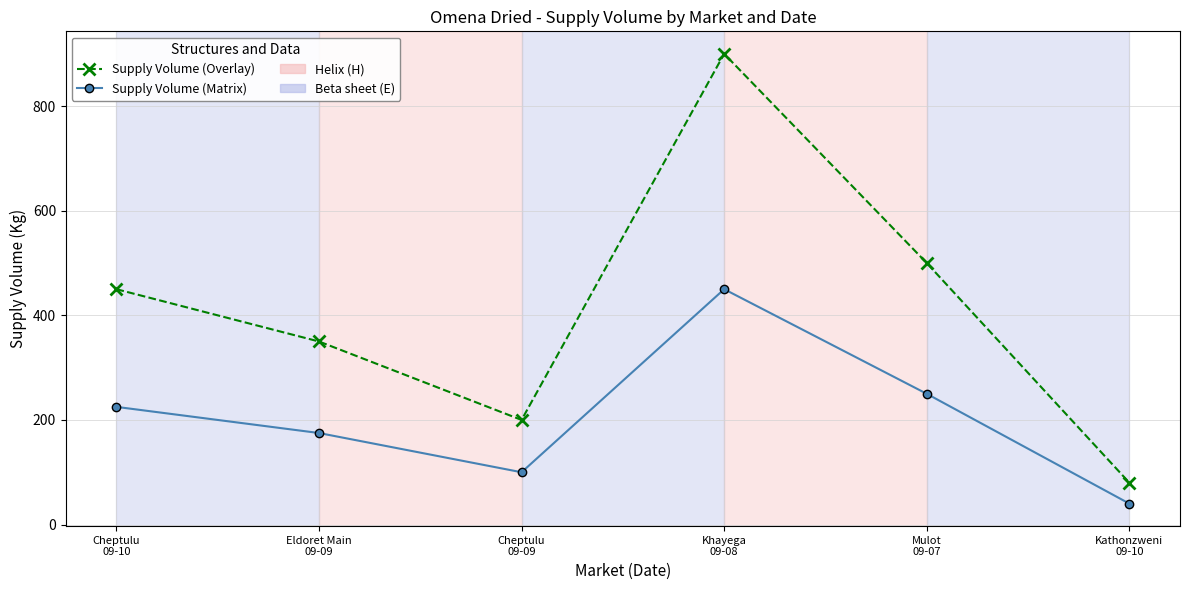

The value of Supply Volume (Overlay) at Khayega
09-08 is 1204. True or false?

False